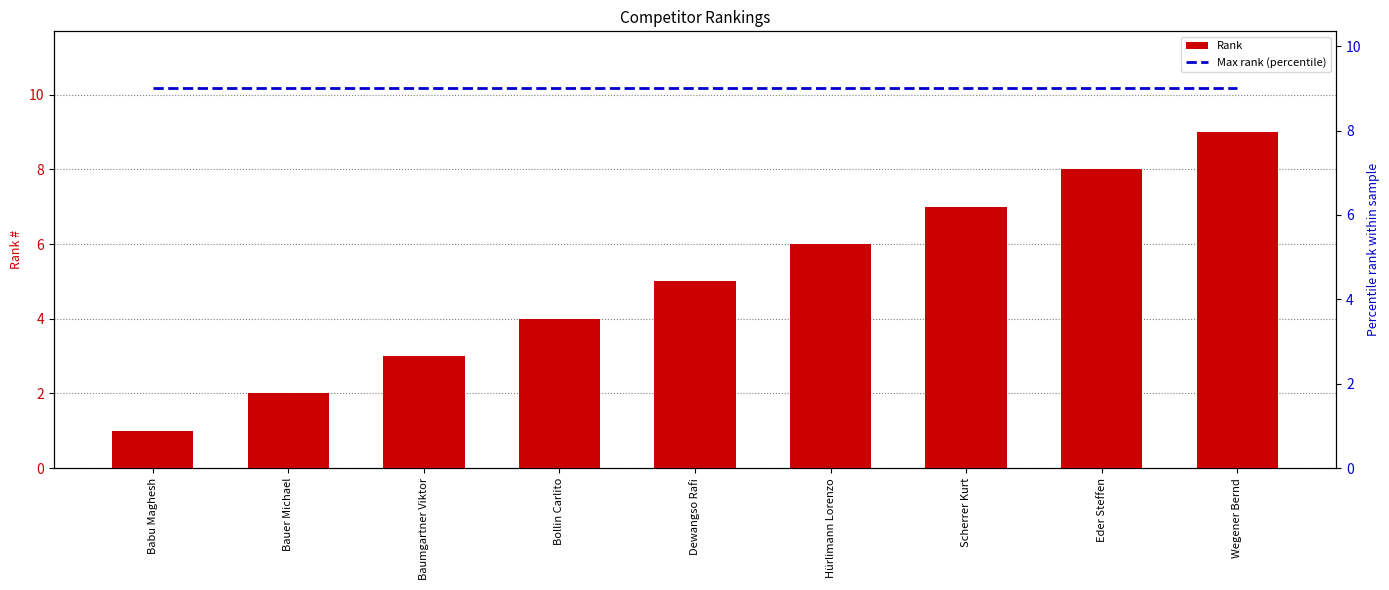

Reading right to left, list all the values displayed in this chart.

Rank: 9	8	7	6	5	4	3	2	1
Max rank (percentile): 9	9	9	9	9	9	9	9	9